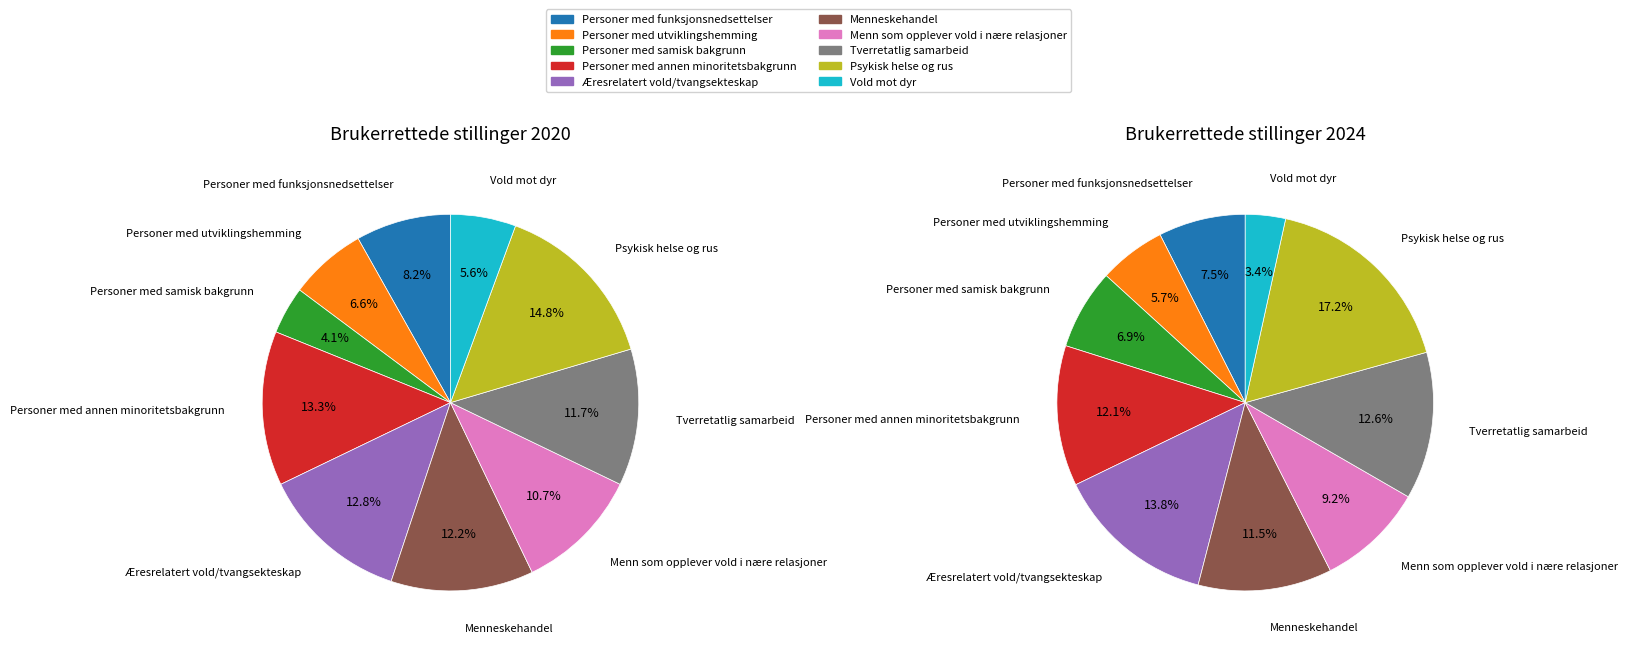

What percentage is NOT represented by 5?

87.8%